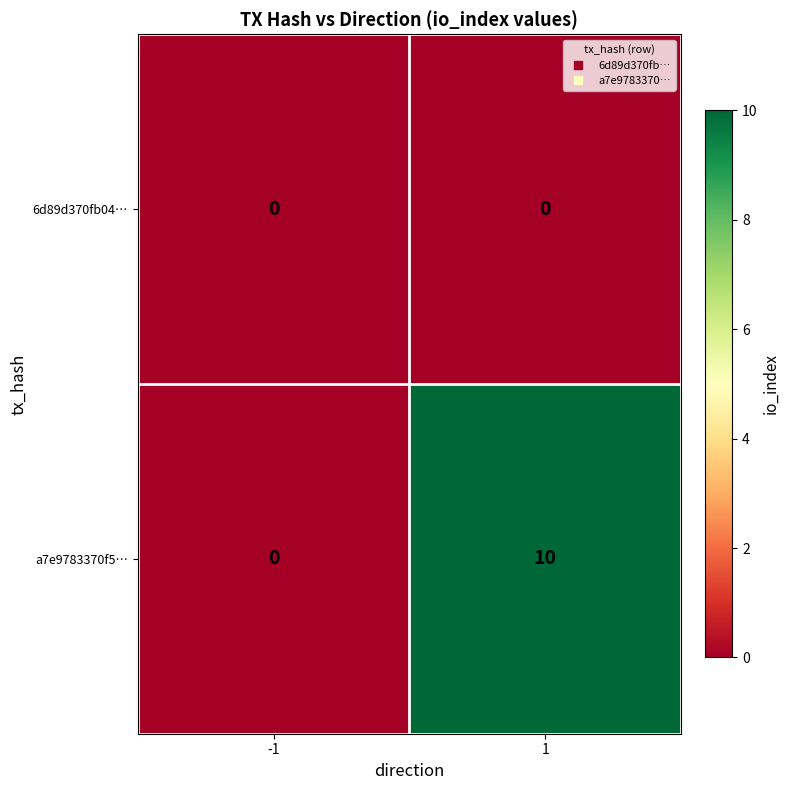

At which category is the sum across all series the highest?

1